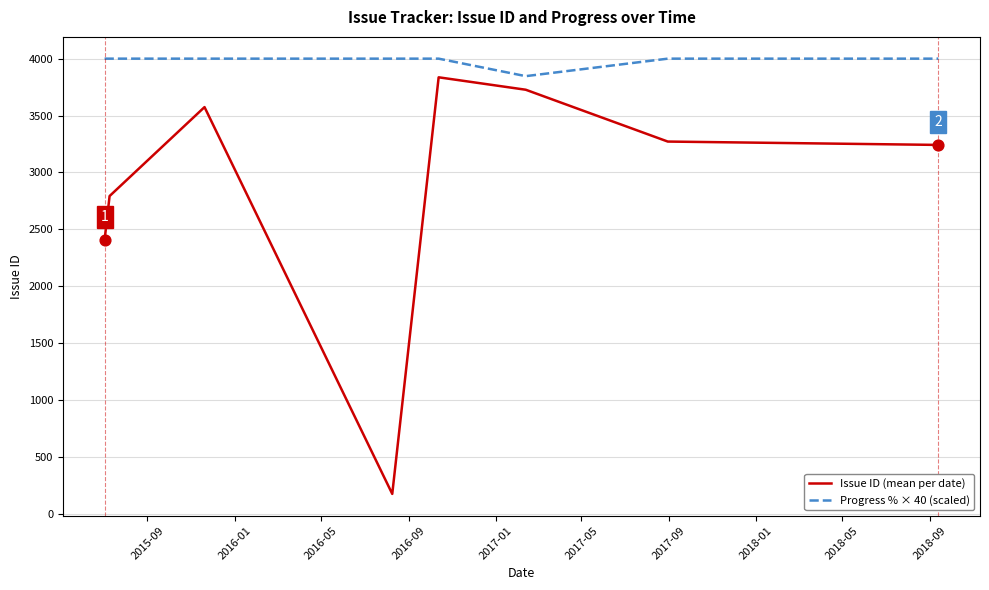

Which series has the largest range (max minus min)?

Issue ID (mean per date)